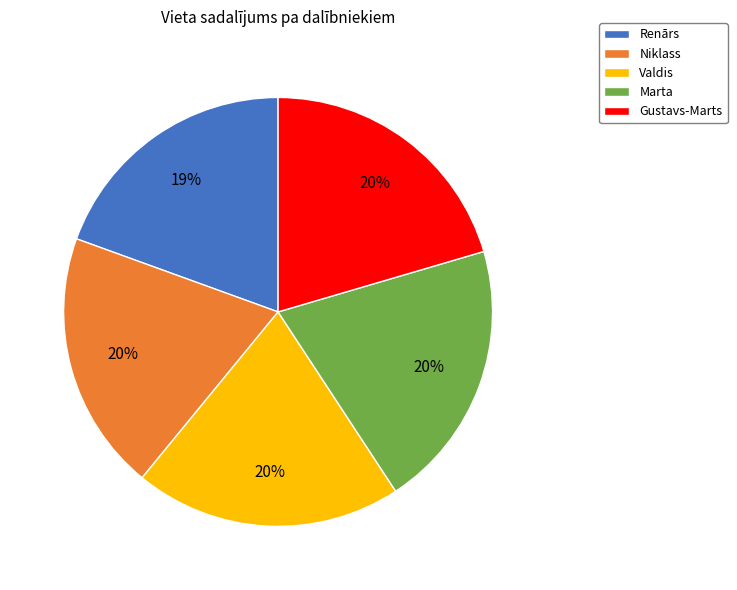

Is it true that Renārs is 19% of the pie?

True